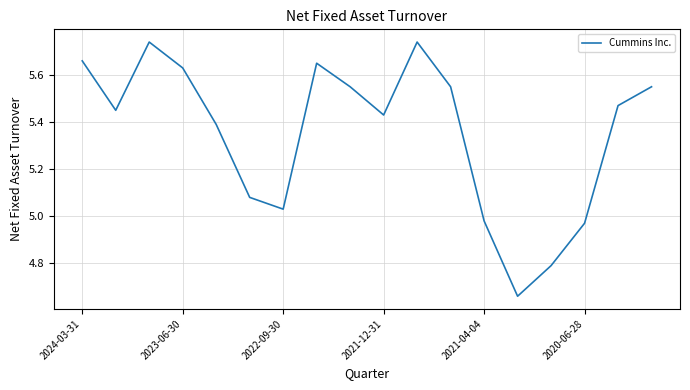

How many points are lower than both their immediate neighbors (excluding endpoints)?

4